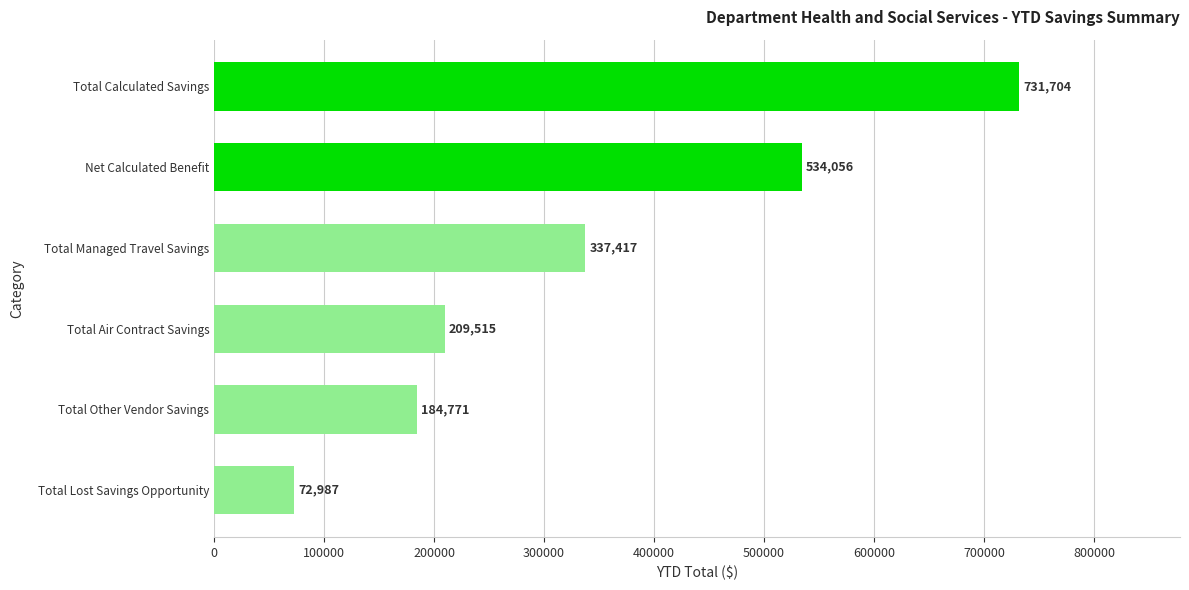

What is the maximum value shown in the chart?

731703.5